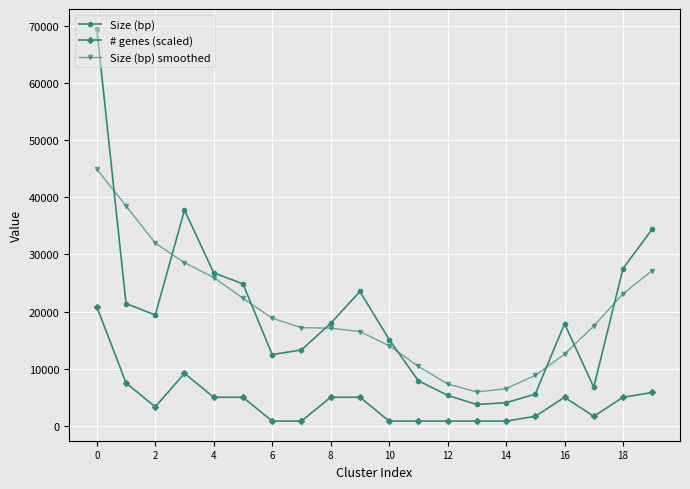

In Size (bp) smoothed, how many points are lower than both neighbors (excluding endpoints)?

1